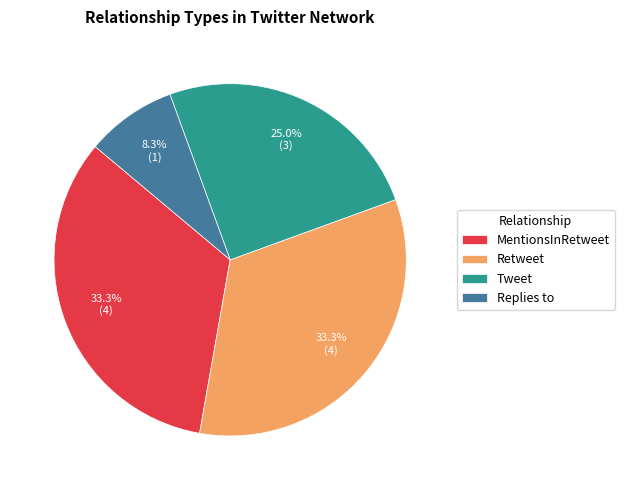

To the nearest percent, what is the difference between the largest and smallest slice percentages?

25%